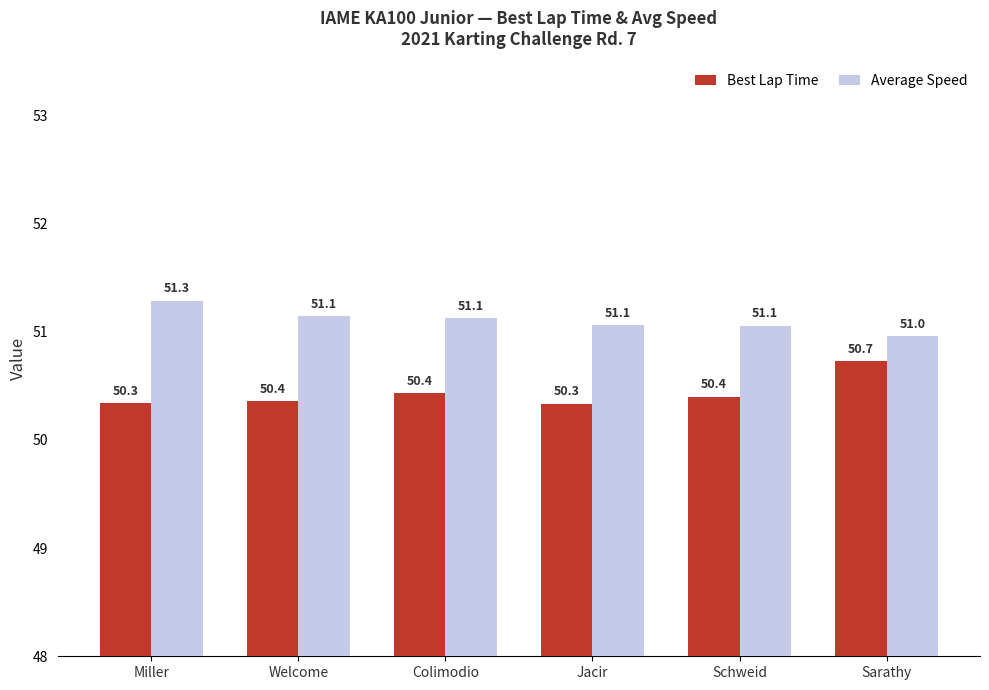

The value of Average Speed at Schweid is 88.8. True or false?

False